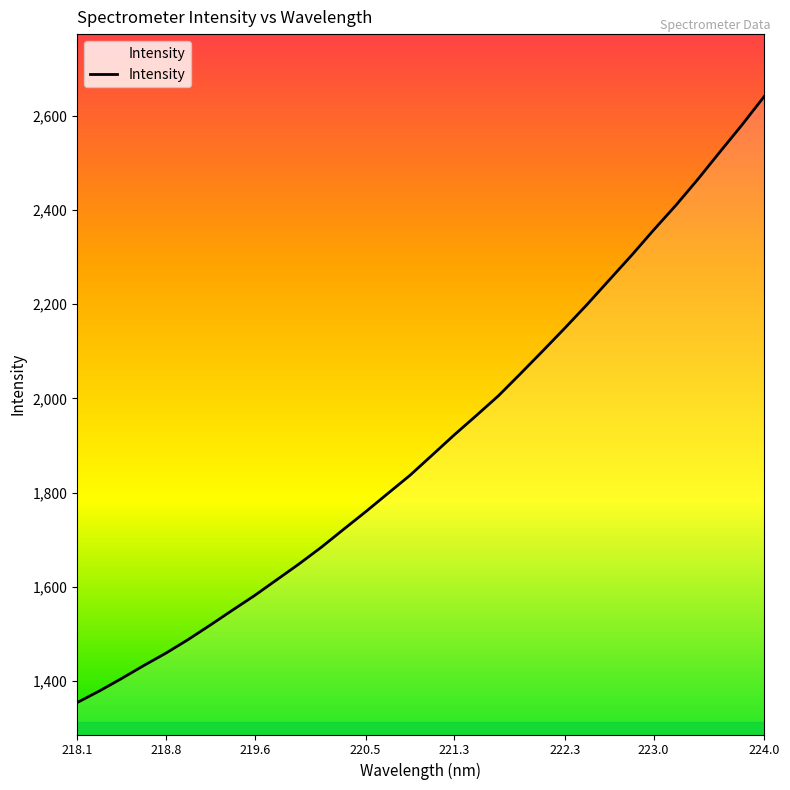

What is the smallest value displayed?

1354.5